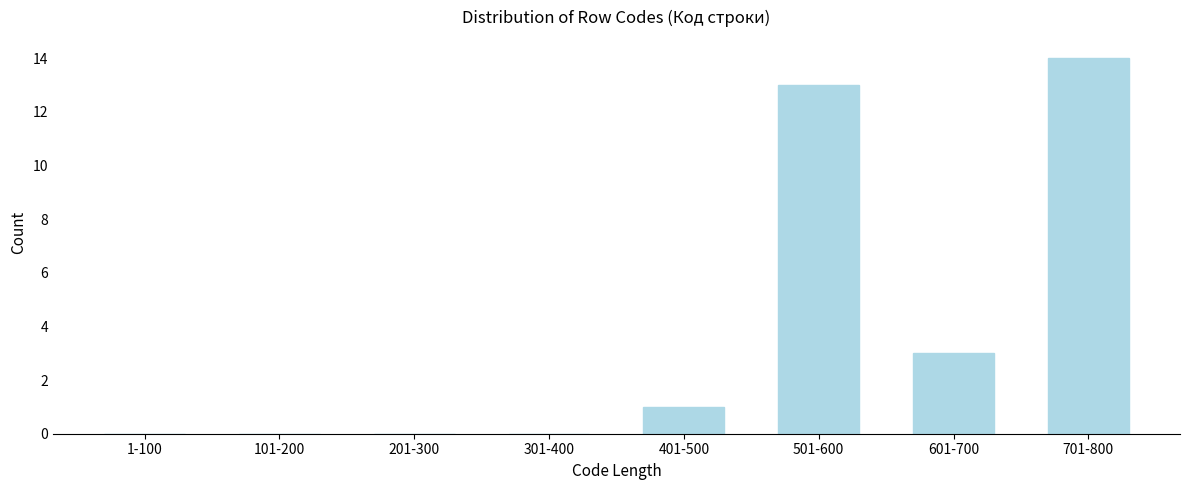

Reading right to left, transcribe all the data shown in this chart.

701-800=14	601-700=3	501-600=13	401-500=1	301-400=0	201-300=0	101-200=0	1-100=0